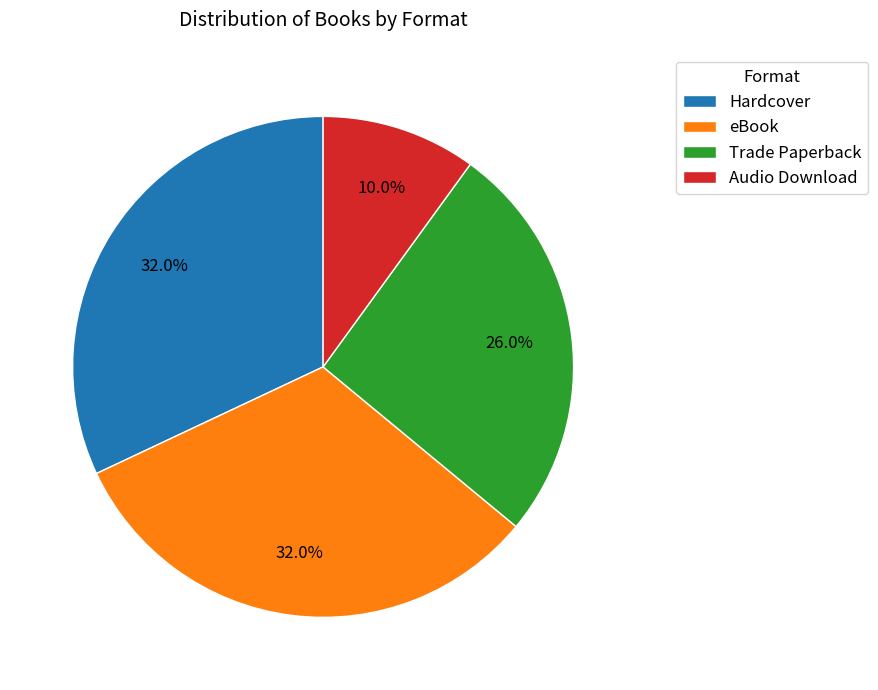

How many slices are in this pie chart?

4